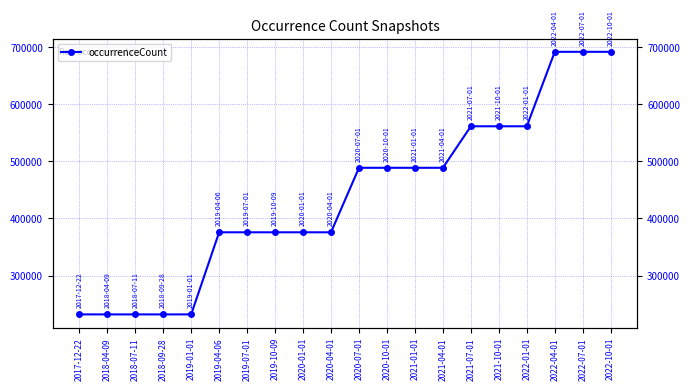

List the labels in order of value, smallest first.

2017-12-22, 2018-04-09, 2018-07-11, 2018-09-28, 2019-01-01, 2019-04-06, 2019-07-01, 2019-10-09, 2020-01-01, 2020-04-01, 2020-07-01, 2020-10-01, 2021-01-01, 2021-04-01, 2021-07-01, 2021-10-01, 2022-01-01, 2022-04-01, 2022-07-01, 2022-10-01